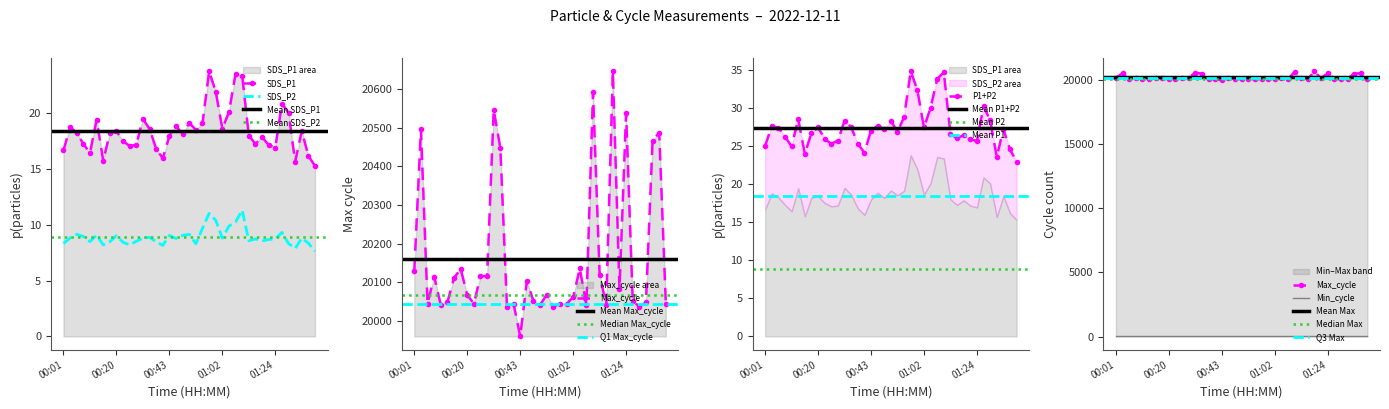

At how many categories does at least one series exceed 6686?

39